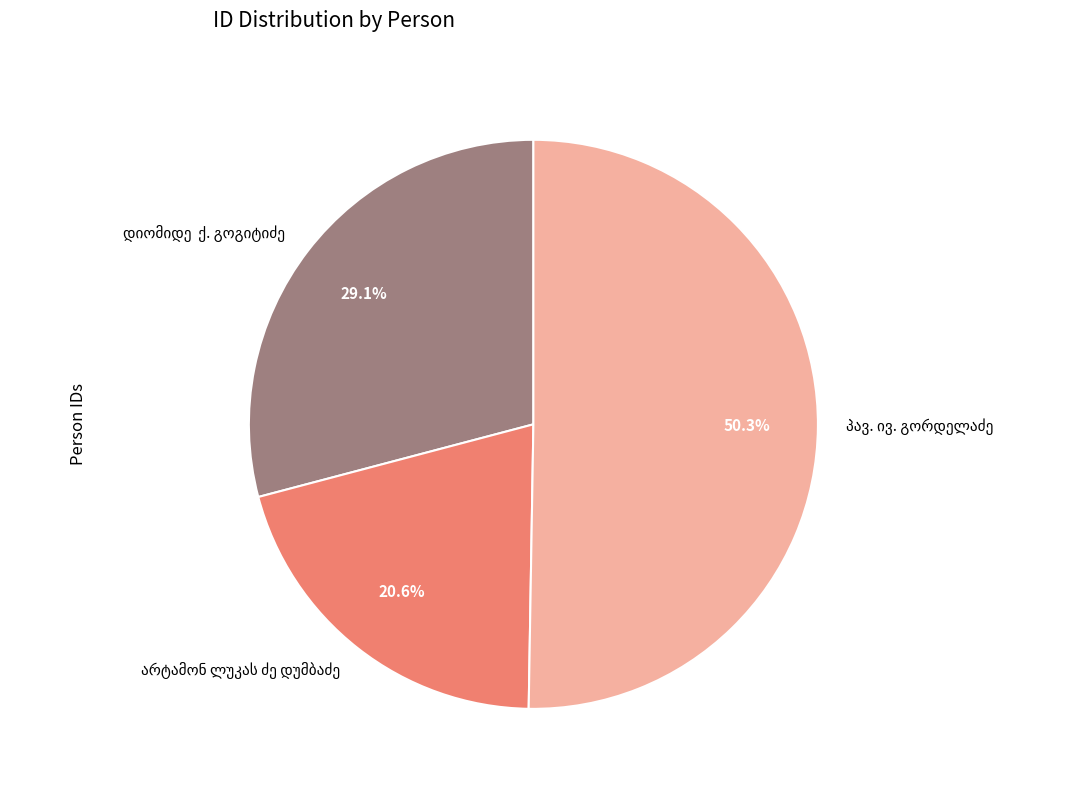

To the nearest percent, what is the difference between the largest and smallest slice percentages?

30%